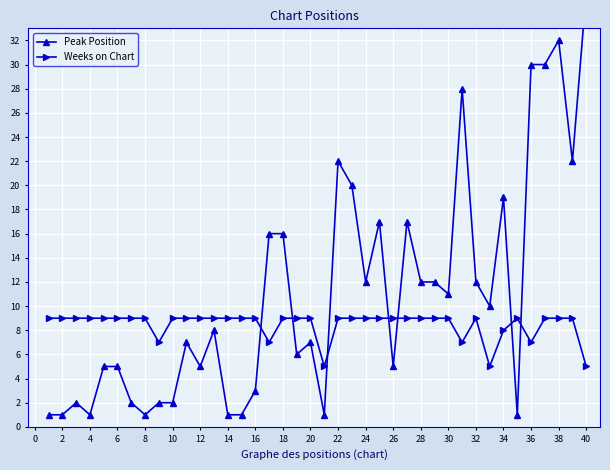

What is the maximum value for Weeks on Chart?

9